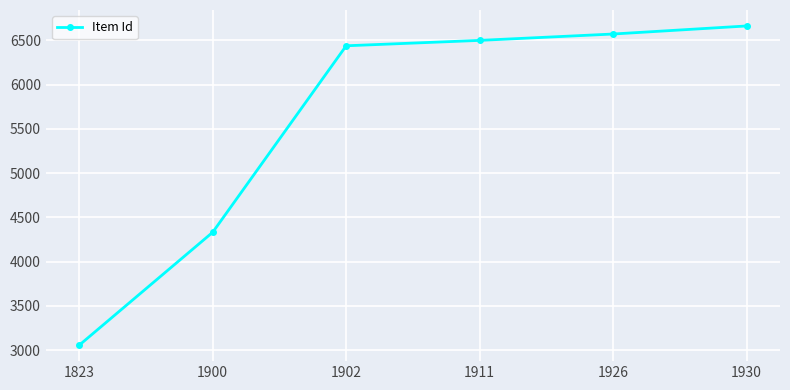

What is the change in value from 1902 to 1930?

+224